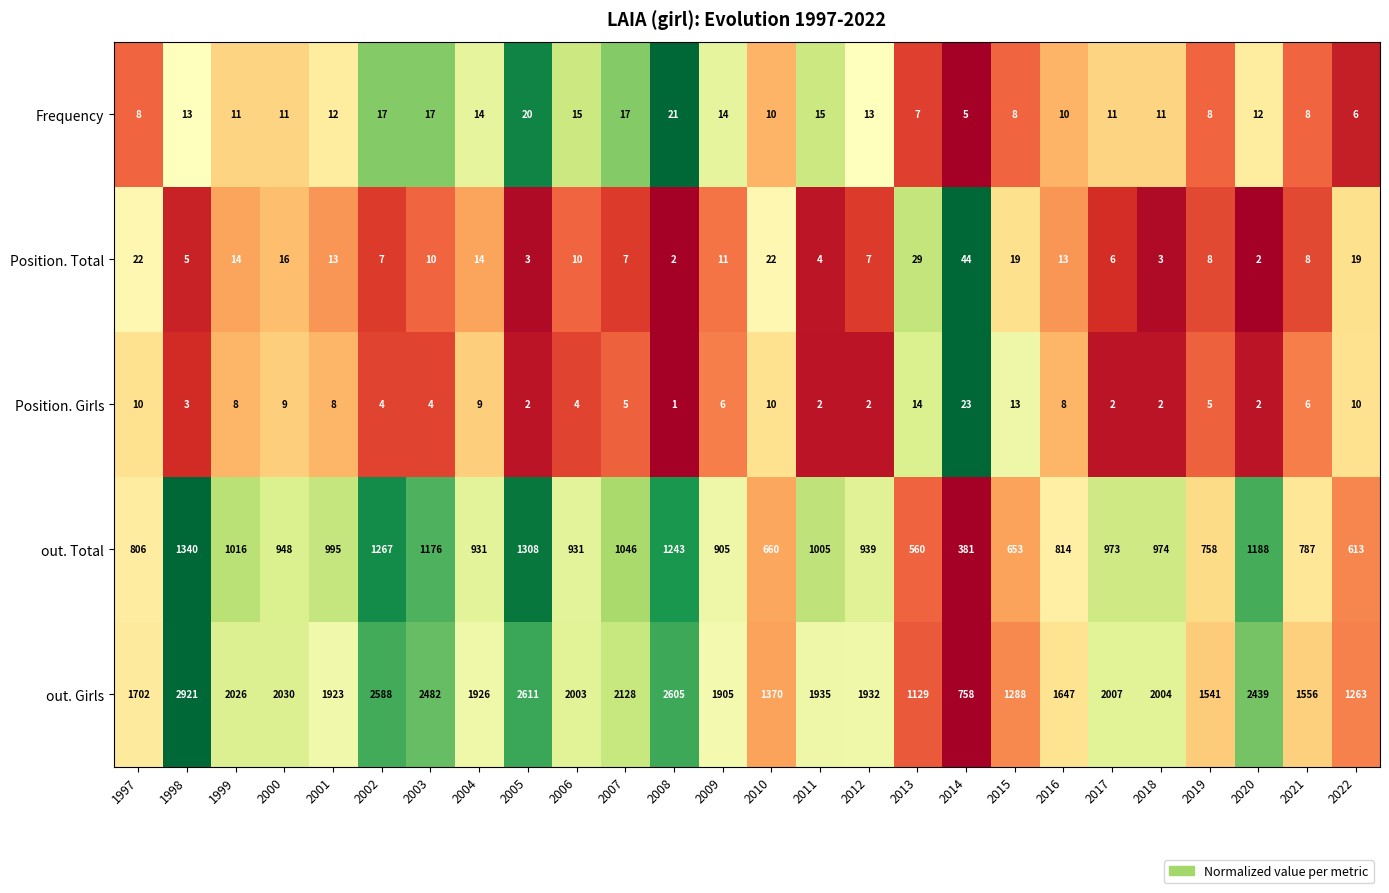

Which series has the widest spread of values?

out. Girls